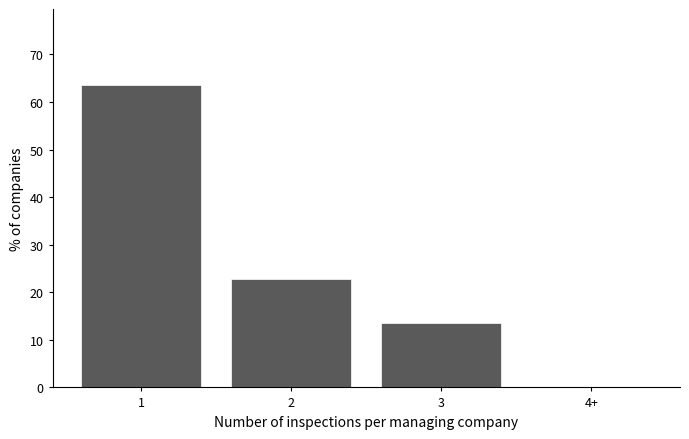

Reading right to left, what are all the values shown in this chart?

4+=0.0	3=13.6	2=22.7	1=63.6